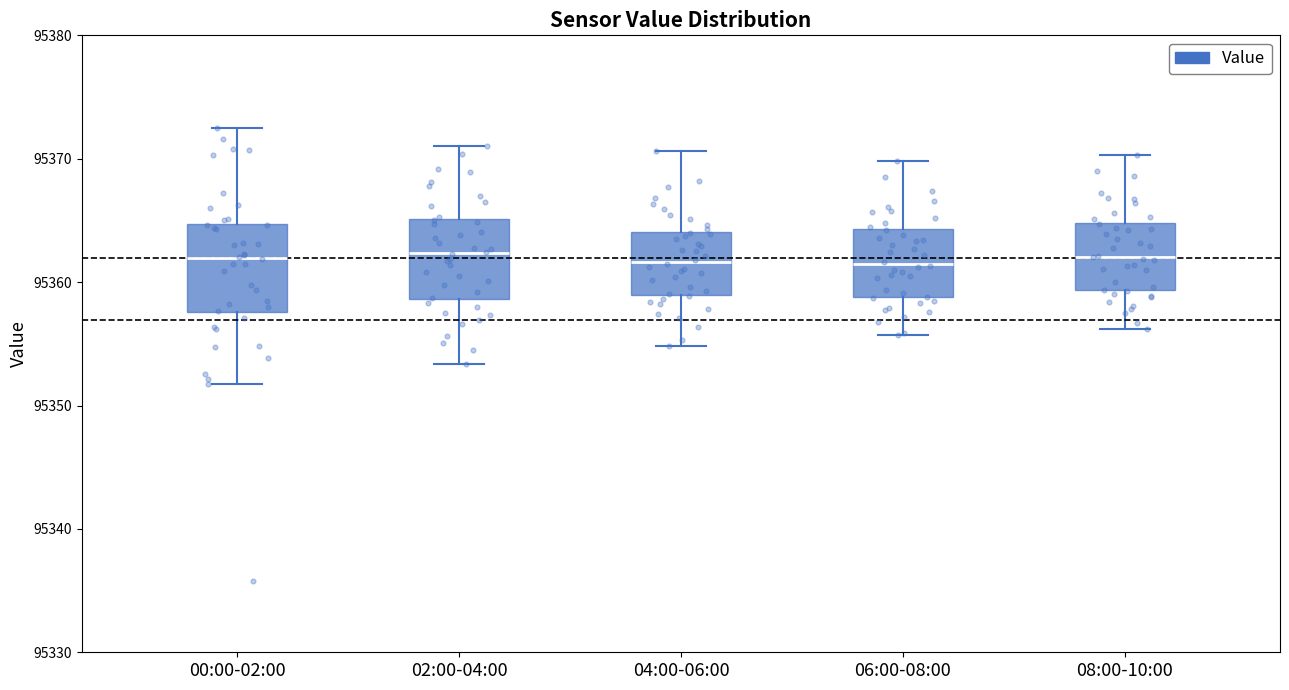

Reading left to right, read every box against the y-axis: the position of its median line, the range the box covers, and the ends of its whiskers. The values are not printed on the chart, so give them approximately, as read against the axis.

00:00-02:00: median 95362, box 95358 to 95365, whiskers 95352 to 95373
02:00-04:00: median 95362, box 95359 to 95365, whiskers 95353 to 95371
04:00-06:00: median 95362, box 95359 to 95364, whiskers 95355 to 95371
06:00-08:00: median 95361, box 95359 to 95364, whiskers 95356 to 95370
08:00-10:00: median 95362, box 95359 to 95365, whiskers 95356 to 95370